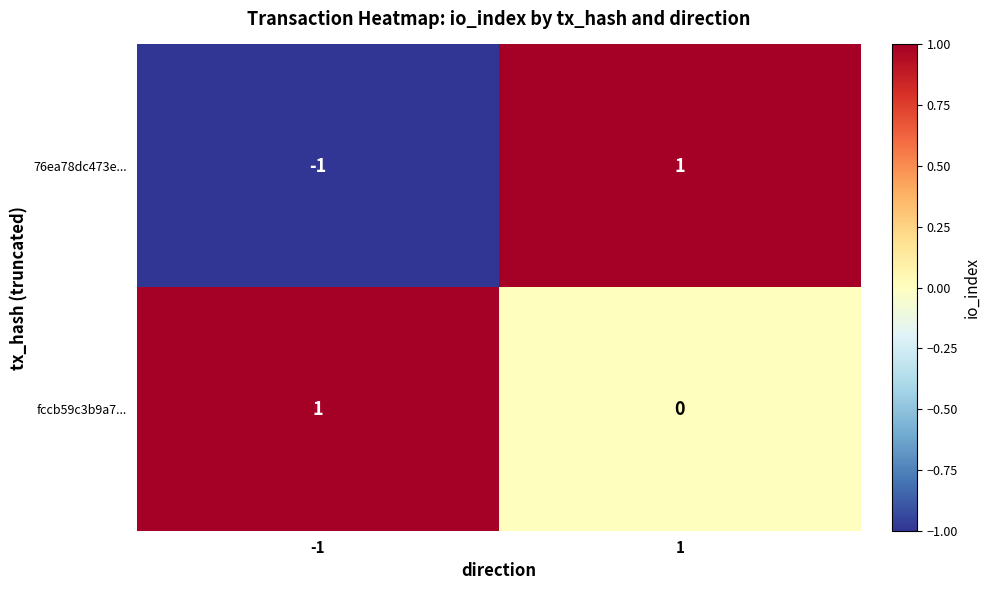

The fccb59c3b9a7... series shows -1 at 1. True or false?

False